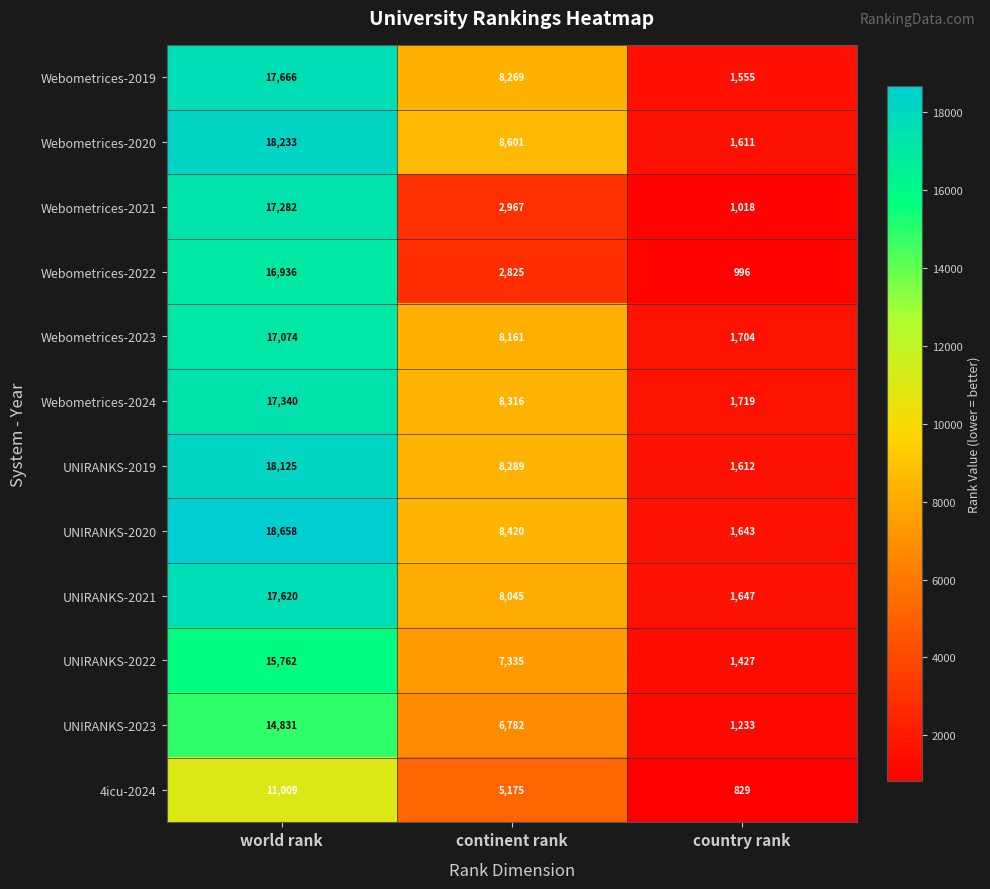

Which series has the largest total across all categories?

UNIRANKS-2020